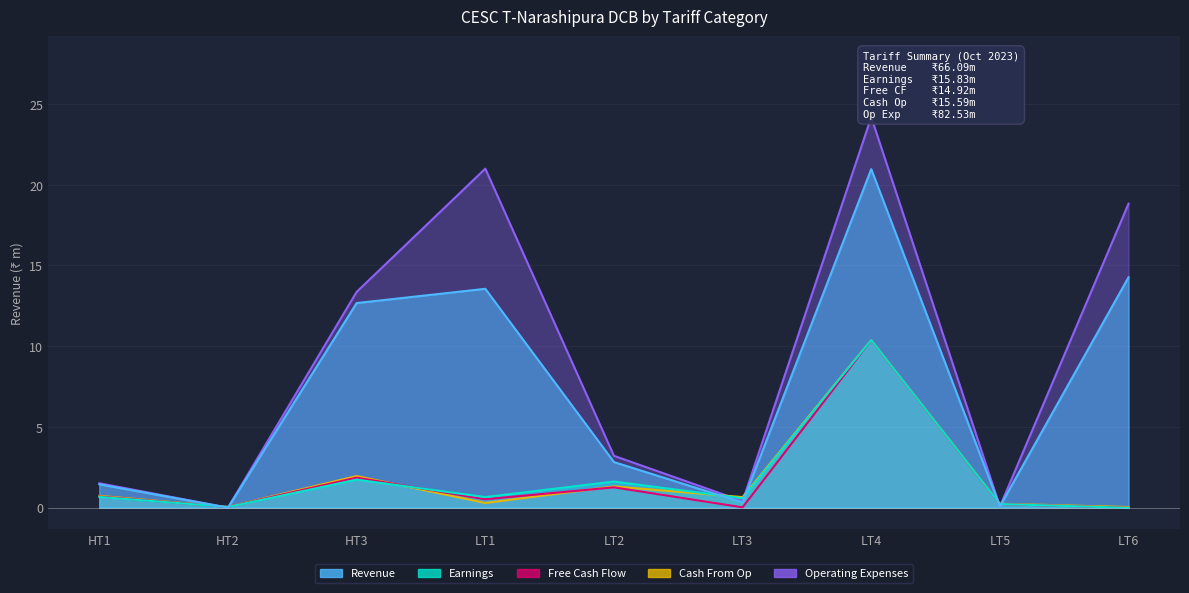

True or false: Free Cash Flow and Revenue intersect in this chart.

True